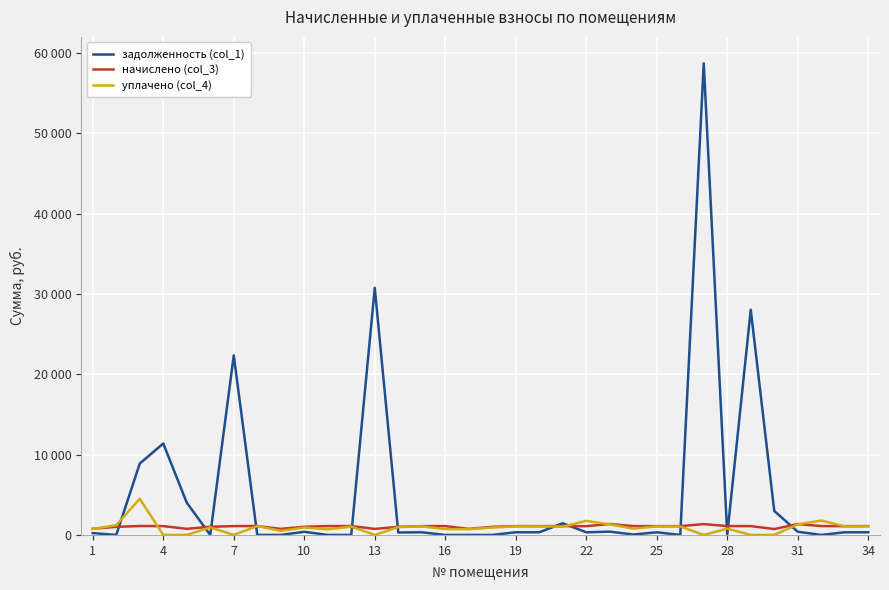

Reading left to right, list all the values displayed in this chart.

задолженность (col_1): 231.2	0.0	8884.6	11381.9	4014.0	0.0	22360.5	0.0	0.0	392.7	0.0	0.0	30762.0	306.0	330.5	0.0	0.0	0.2	333.4	332.0	1454.6	329.8	410.5	51.7	329.8	0.0	58702.7	51.6	28035.0	2987.6	398.7	0.0	329.4	333.4
начислено (col_3): 765.7	1008.6	1111.7	1099.4	760.7	1018.4	1101.8	1106.8	755.8	1016.0	1104.3	1106.8	750.9	1013.5	1094.5	1099.4	755.8	1008.6	1104.3	1099.4	1104.3	1092.0	1359.5	1104.3	1092.0	1097.0	1349.7	1101.8	1101.8	732.9	1357.0	1104.3	1094.5	1104.3
уплачено (col_4): 741.6	1218.2	4500.0	0.0	0.0	930.0	0.0	1107.0	503.9	920.3	701.5	1036.4	0.0	981.7	1060.2	732.9	720.0	916.5	1069.7	1064.9	1035.2	1751.5	1316.8	787.9	1057.8	1050.0	0.0	786.1	0.0	0.0	1303.4	1797.7	1060.2	1069.7